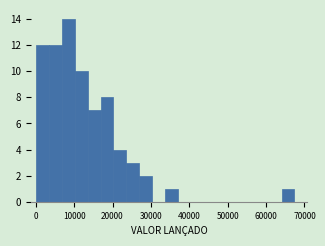

Around what value on the x-axis is the tallest bar? Give the approximate position of its centre, as read against the axis.

8000